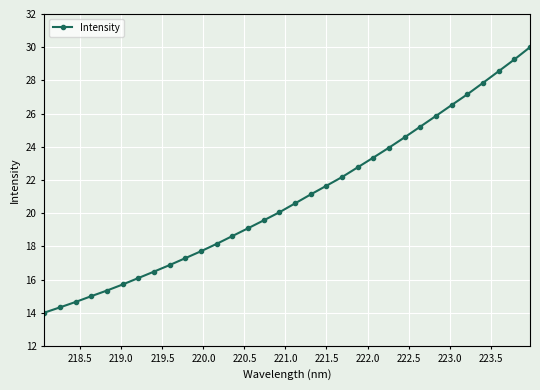

What is the minimum value shown in the chart?

14.0